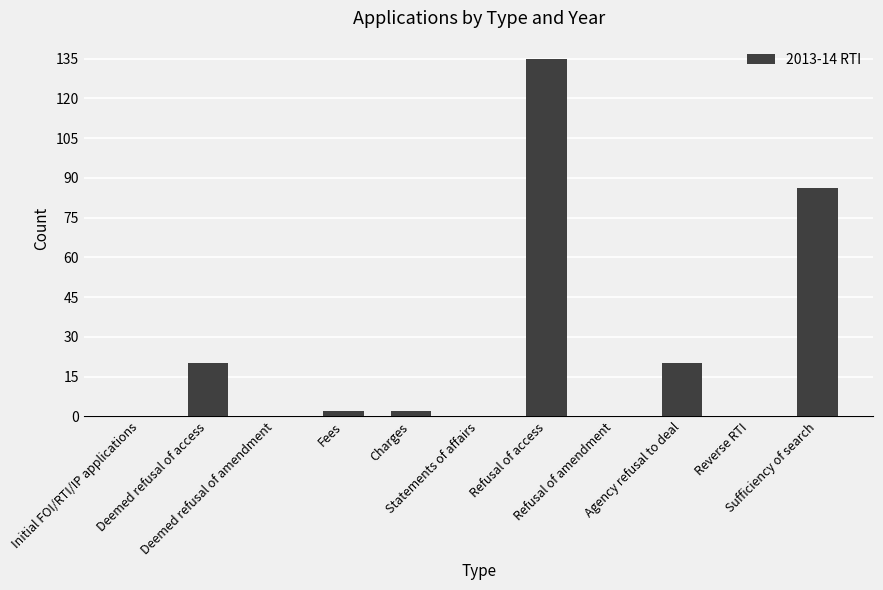

What is the sum of all values?

265